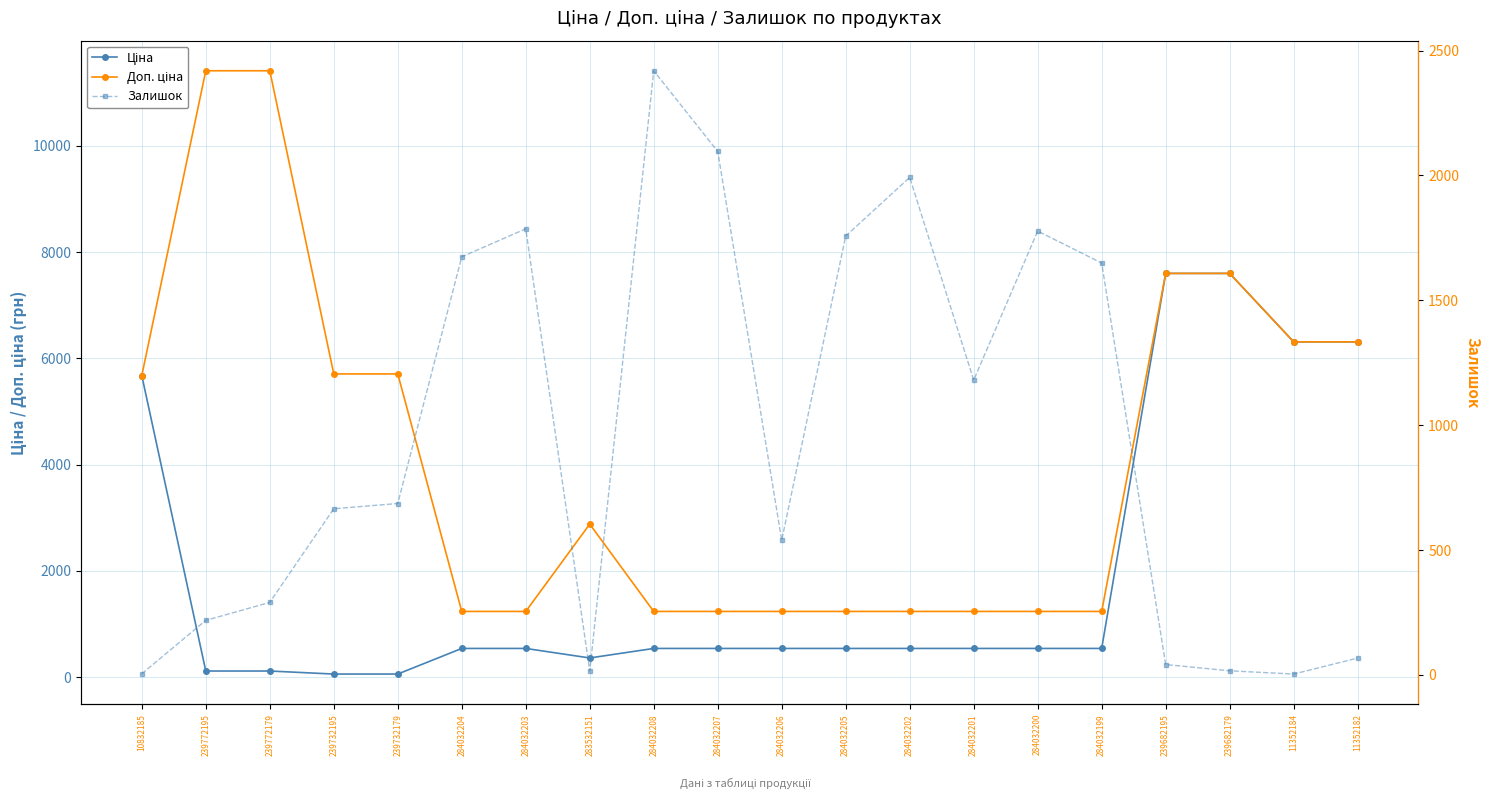

True or false: Ціна and Доп. ціна cross at least once.

False